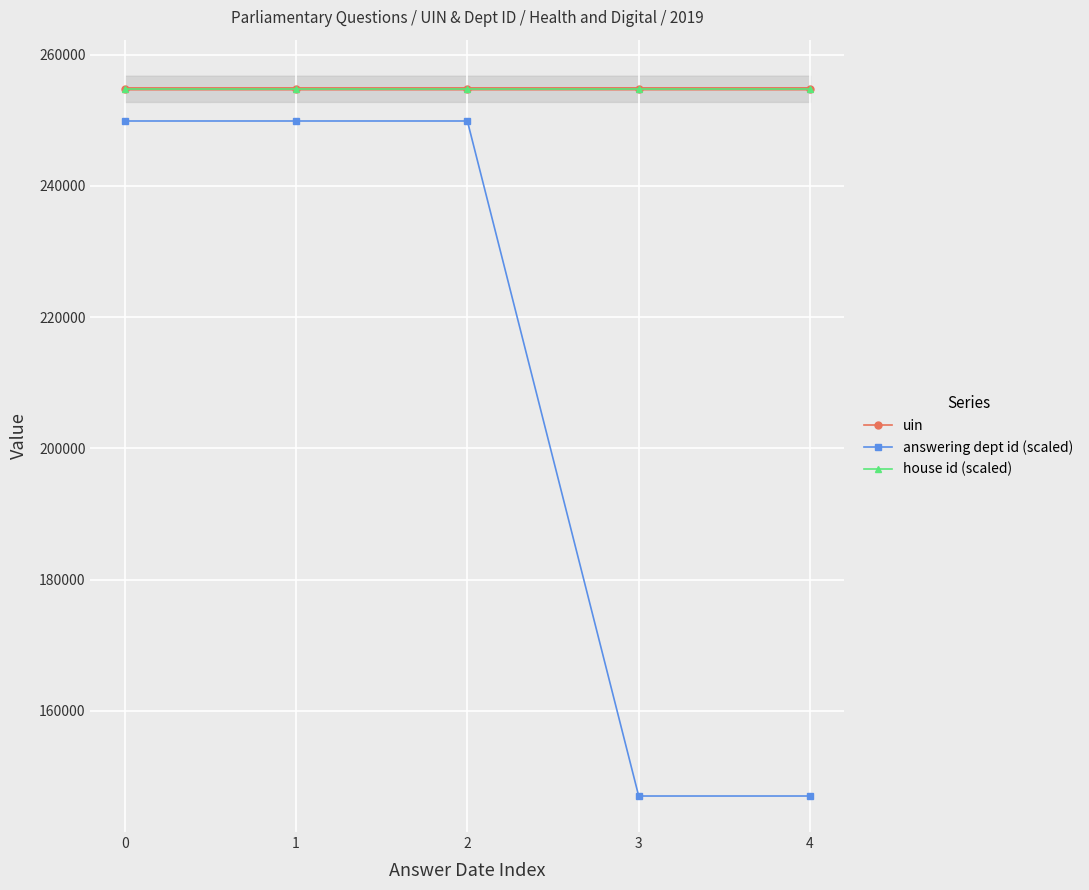

List the series in order of their peak value, highest first.

uin, house id (scaled), answering dept id (scaled)